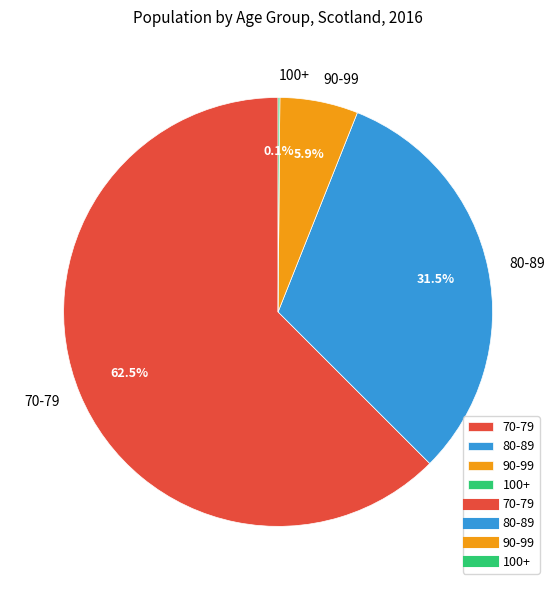

What percentage is the 90-99 slice, to the nearest percent?

6%